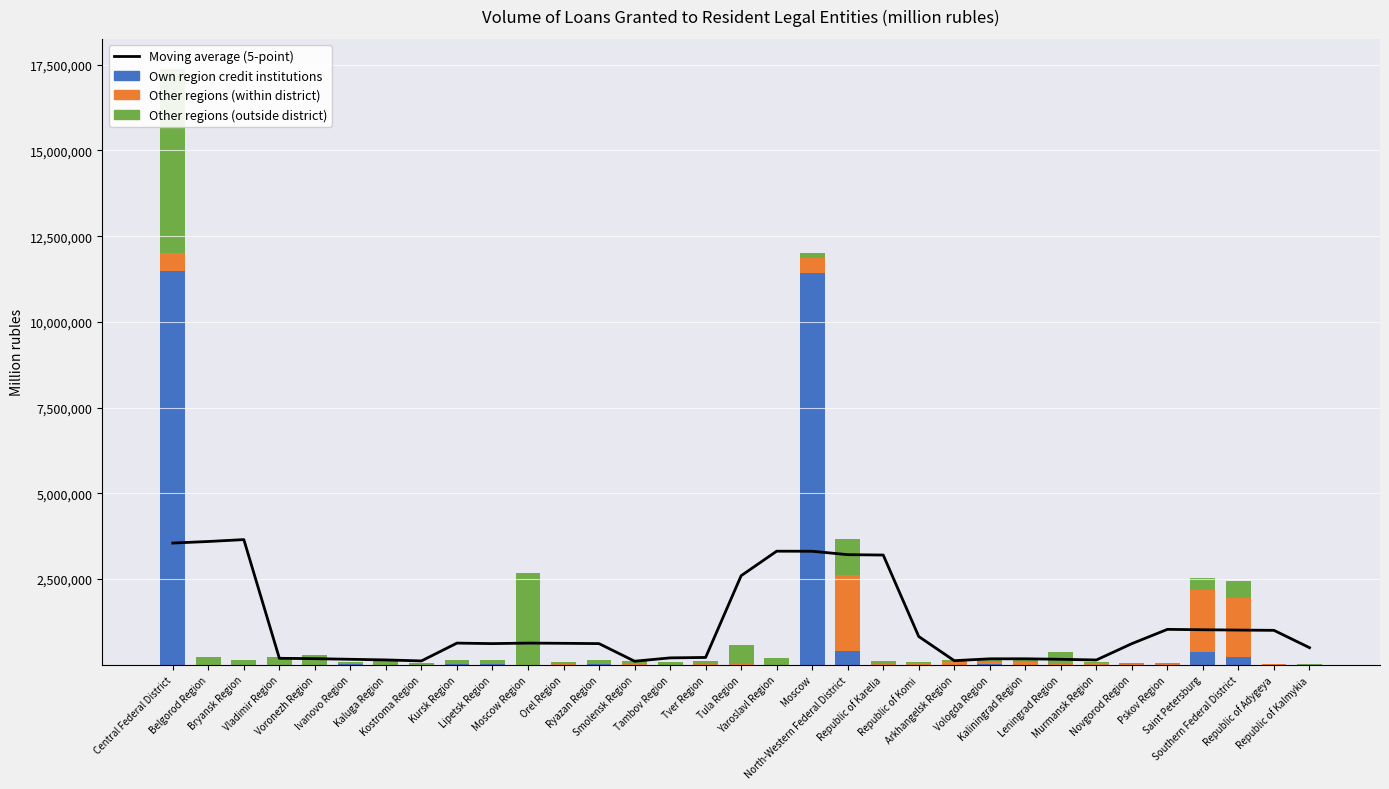

What are all the series names shown in the legend?

Moving average (5-point), Own region credit institutions, Other regions (within district), Other regions (outside district)